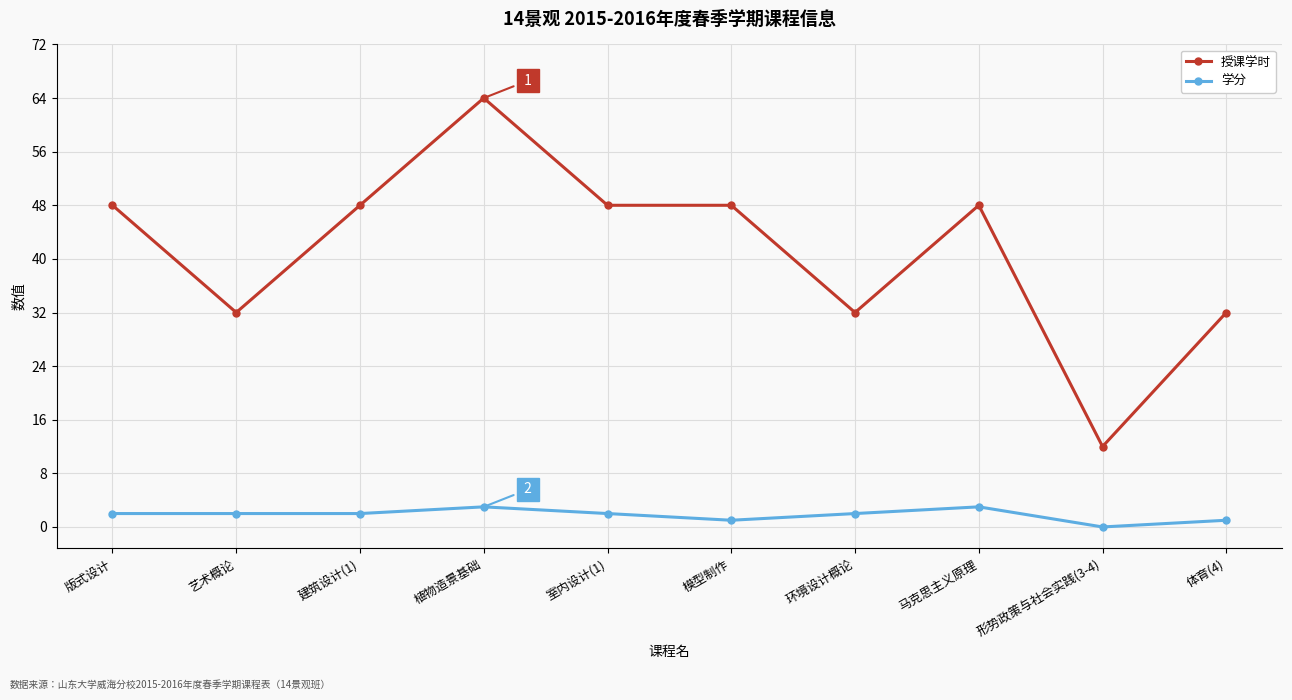

Between 形势政策与社会实践(3-4) and 体育(4), which series saw the biggest shift?

授课学时